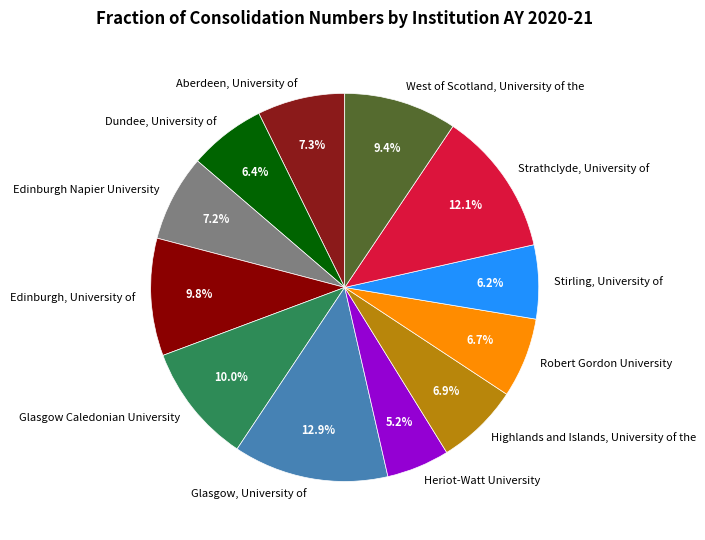

Approximately how many times larger is the value at Stirling, University of compared to Strathclyde, University of?

0.5